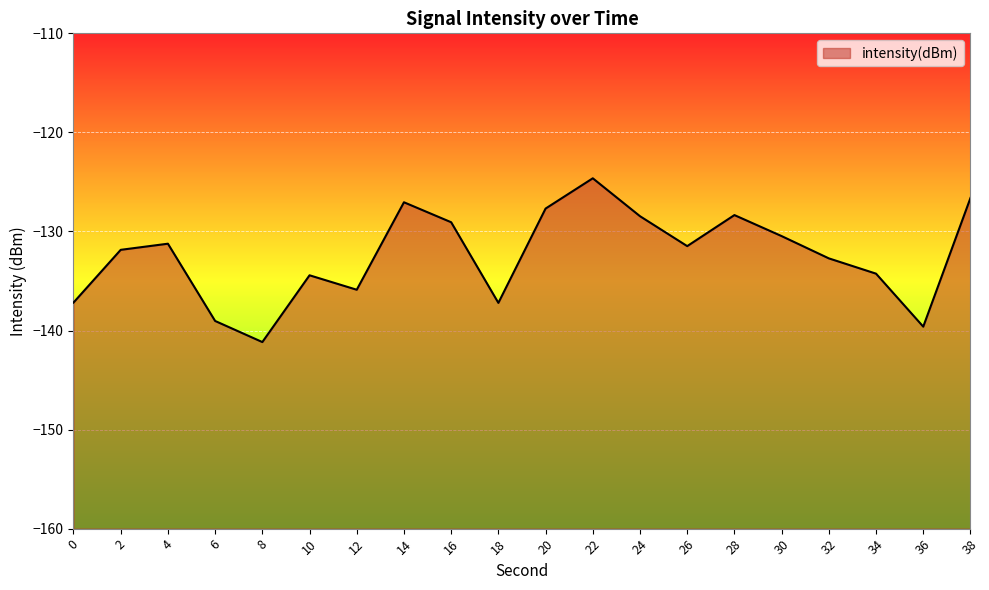

True or false: the data shows -224.8 at 18.

False